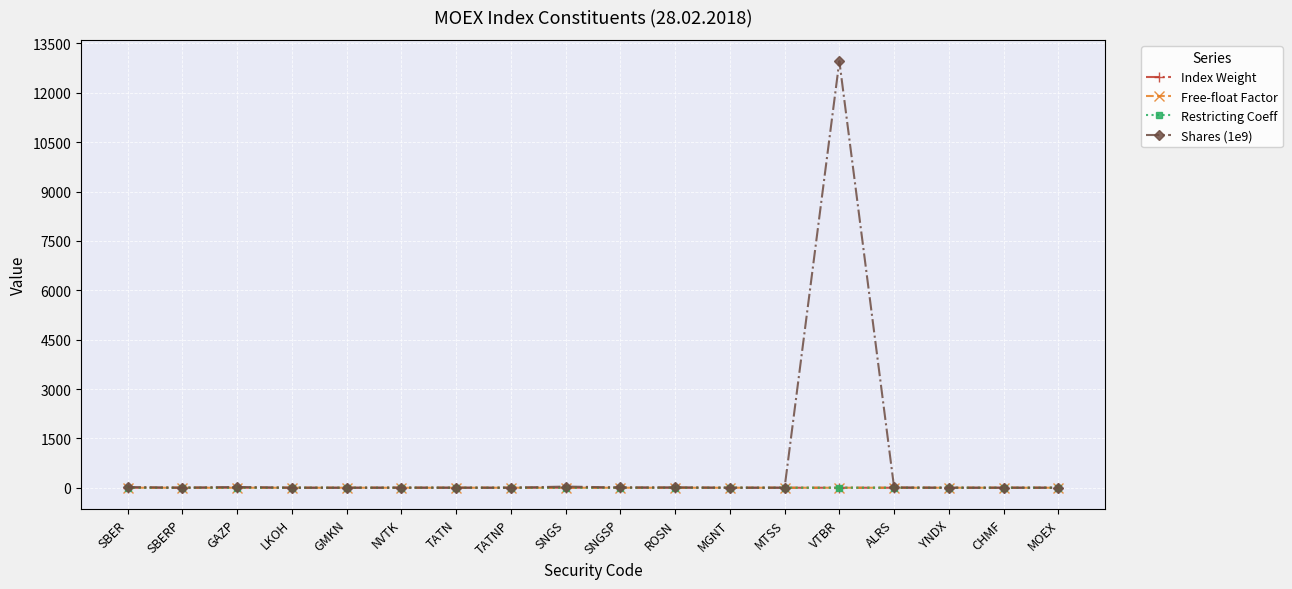

Count the Restricting Coeff values in the range 1 to 2.

15